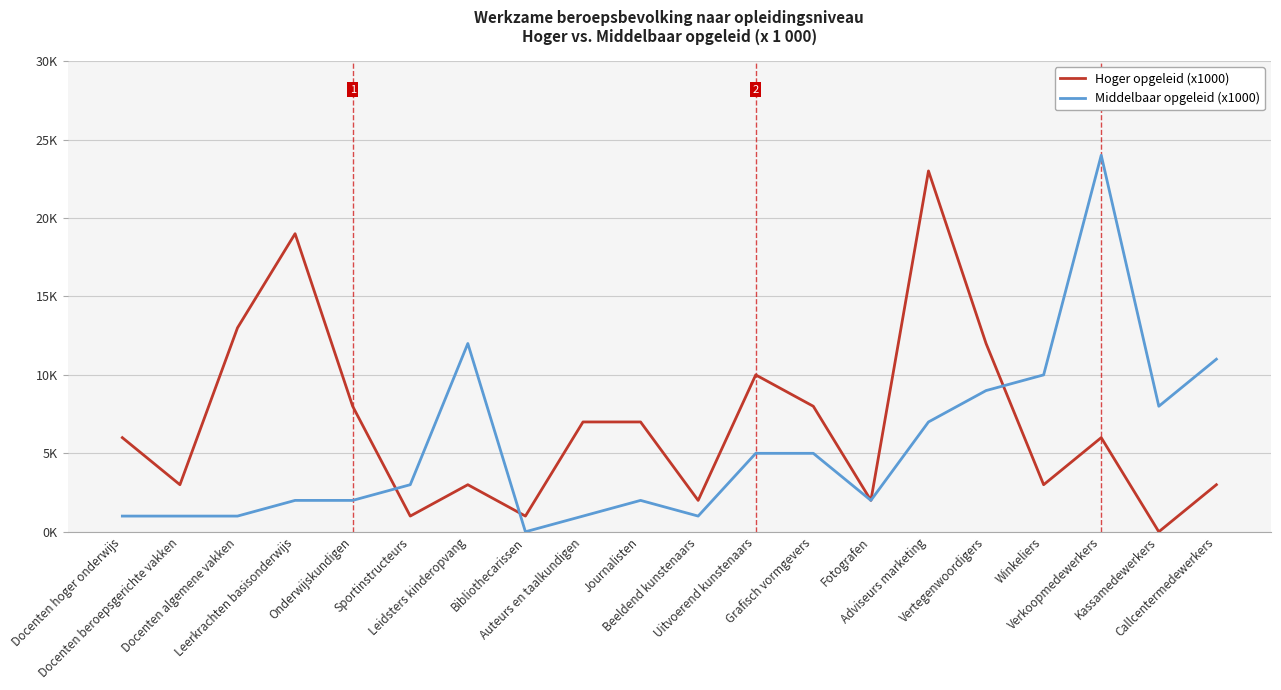

What is the total value across all series at Kassamedewerkers?

8